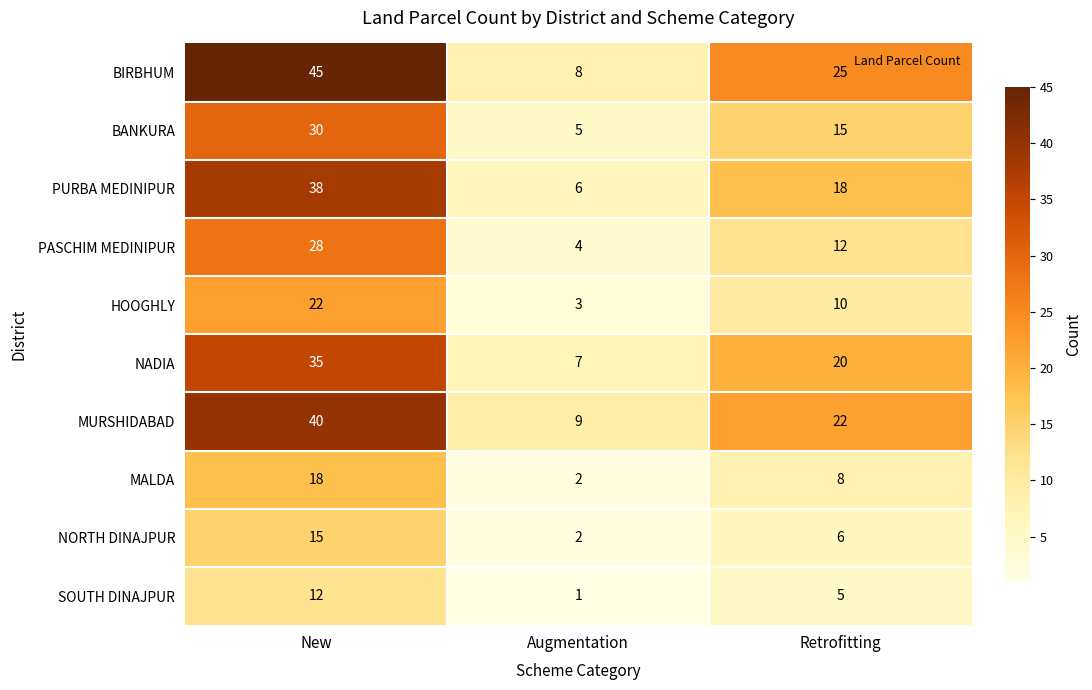

How many SOUTH DINAJPUR values are between 1 and 12?

3